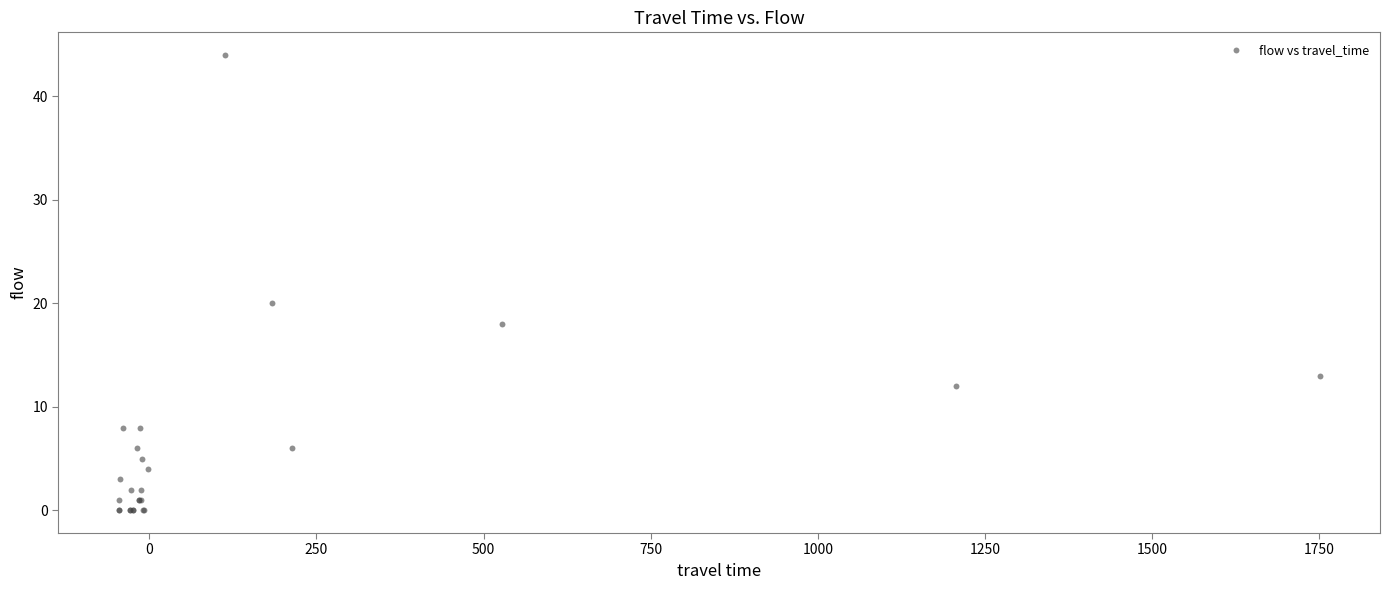

What Y value in the scatter plot is closest to 22?

20